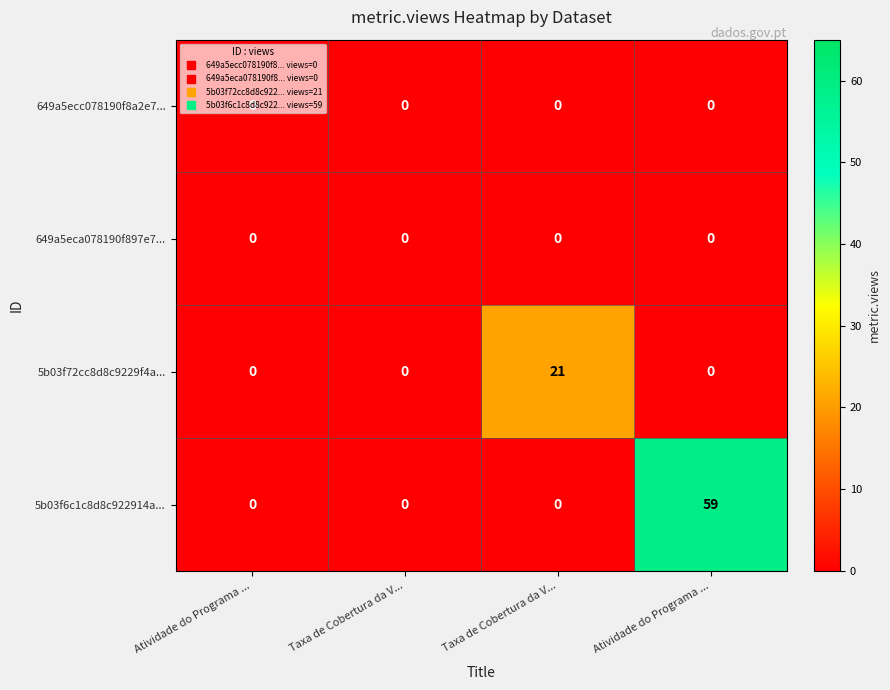

Rank the series at Atividade do Programa ... from lowest to highest value.

649a5ecc078190f8a2e7..., 649a5eca078190f897e7..., 5b03f72cc8d8c9229f4a..., 5b03f6c1c8d8c922914a...